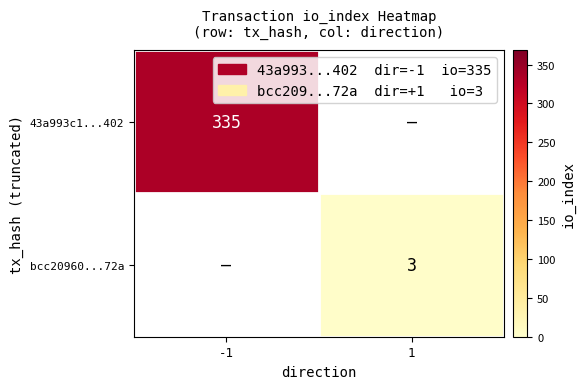

Is it true that bcc20960...72a equals 1 at 1?

False